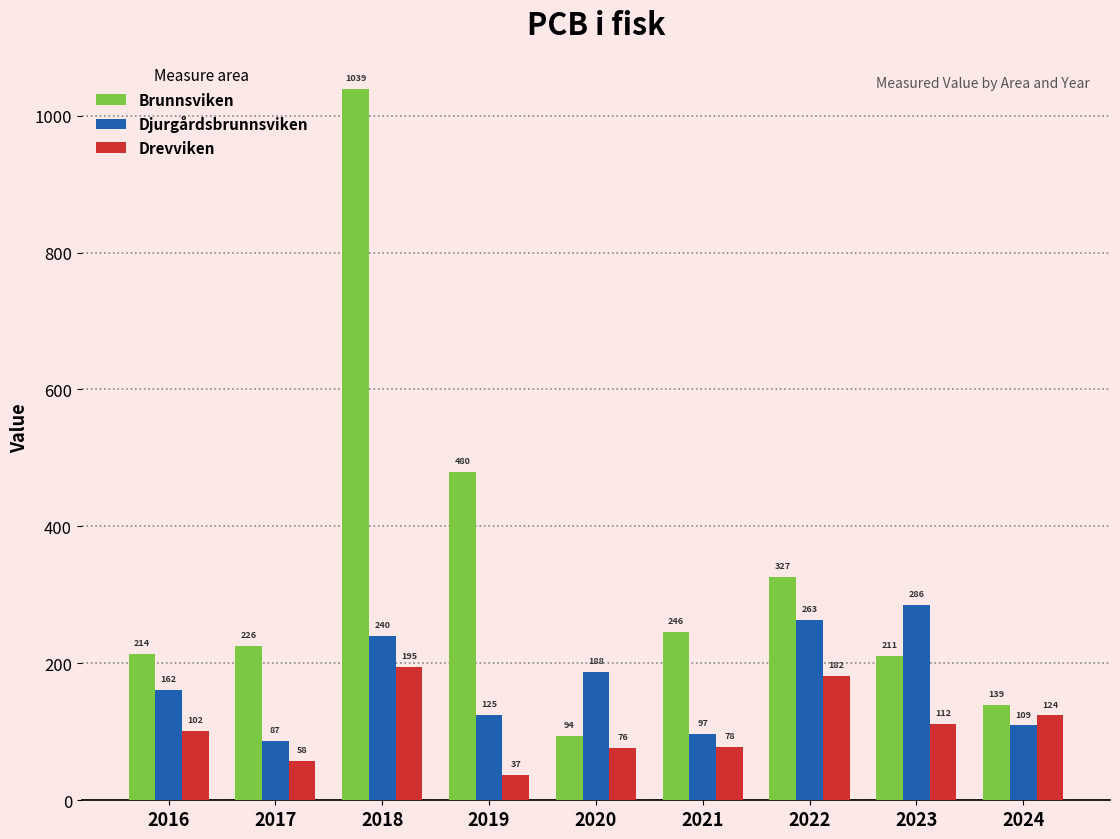

Which series has the largest total across all categories?

Brunnsviken